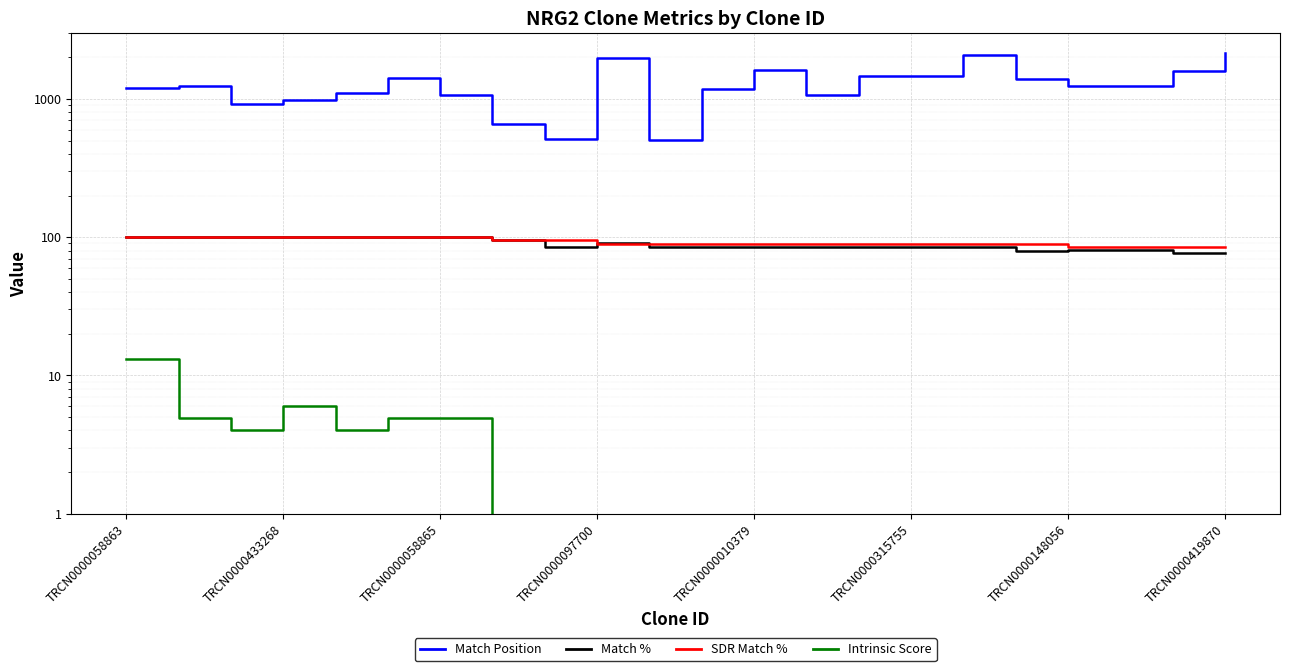

At how many categories does at least one series exceed 1415?

7